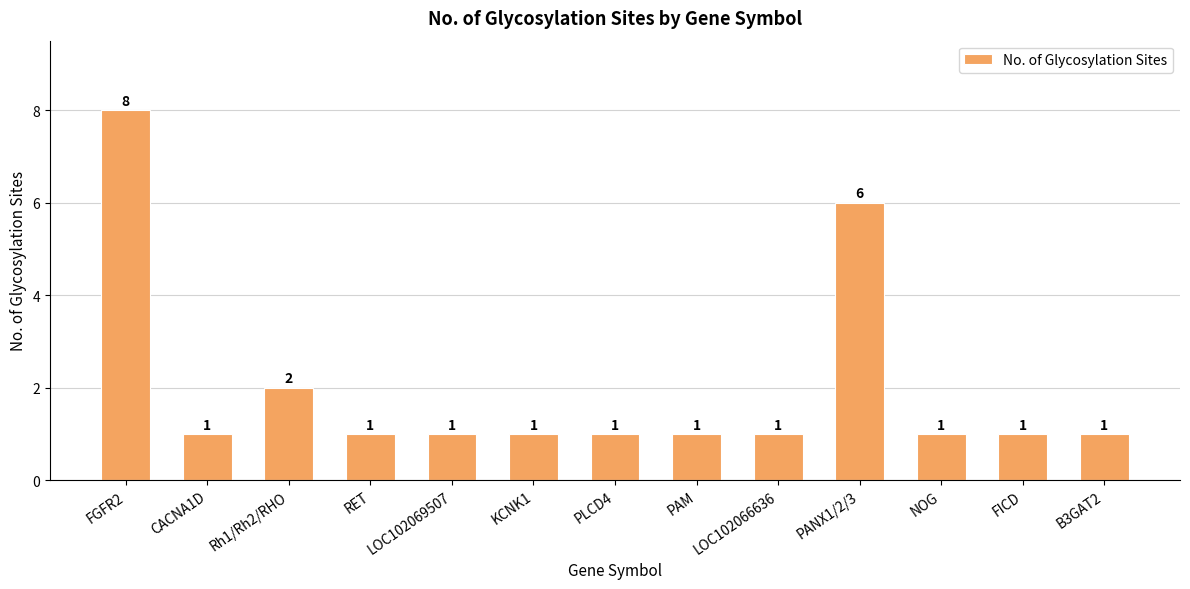

What is the difference between the second highest and second lowest values?

5